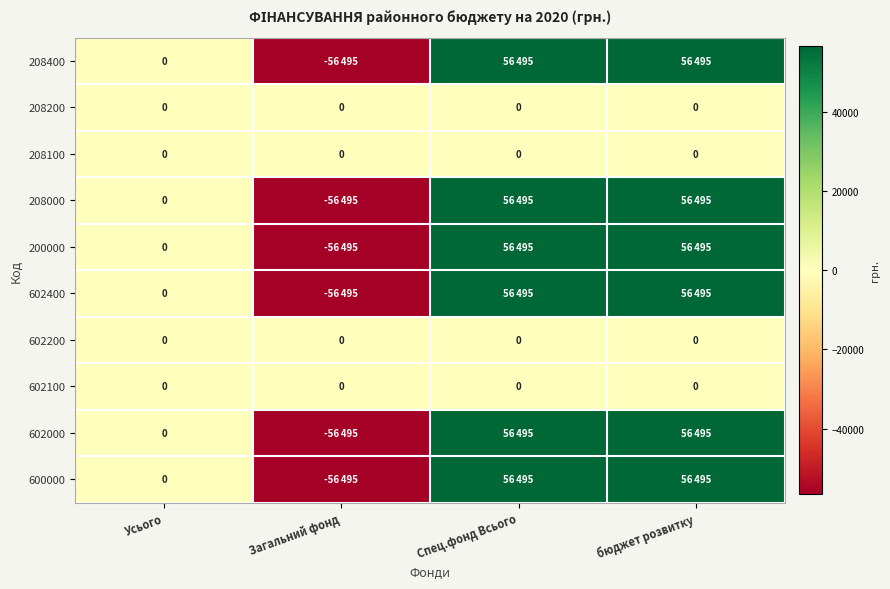

The value of 208200 at бюджет розвитку is 0. True or false?

True